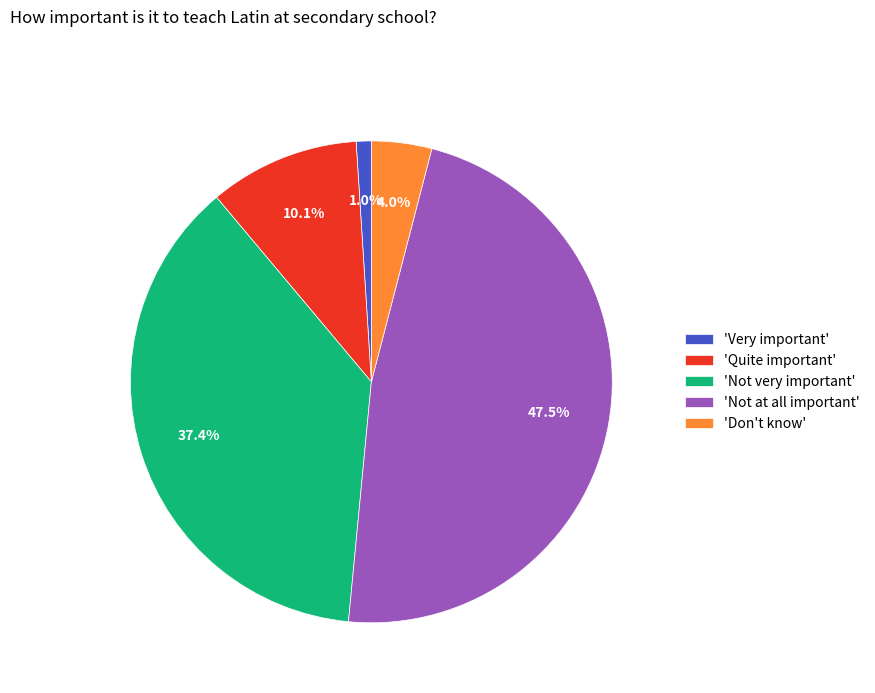

What is the largest slice in the pie chart?

'Not at all important'